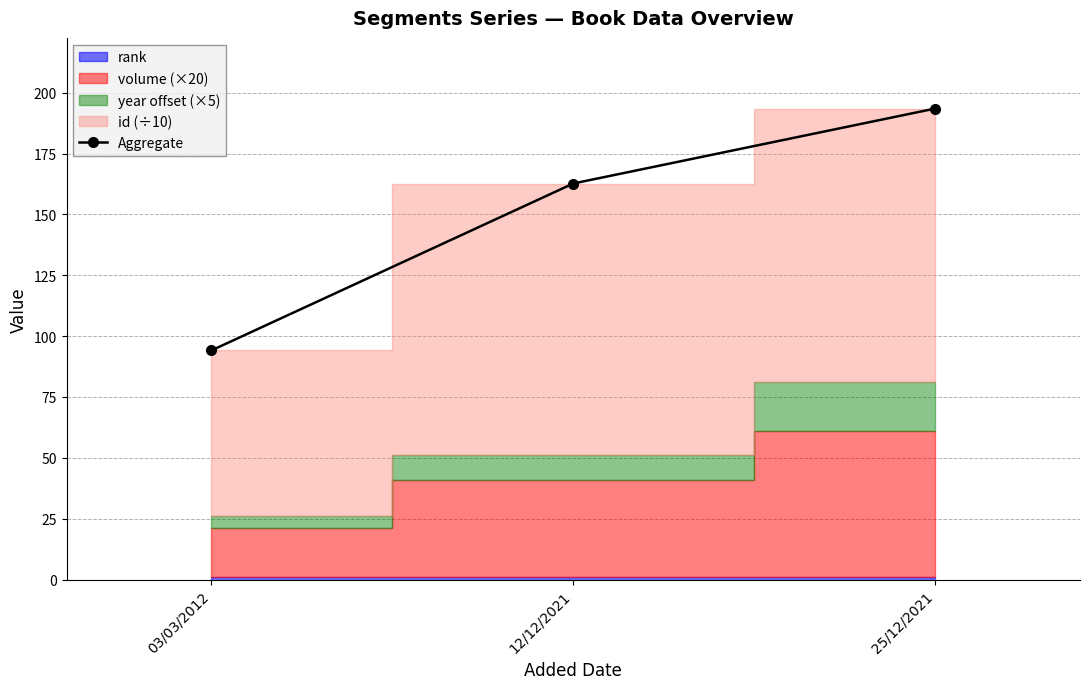

What is the label of the 1st point from the left?

03/03/2012